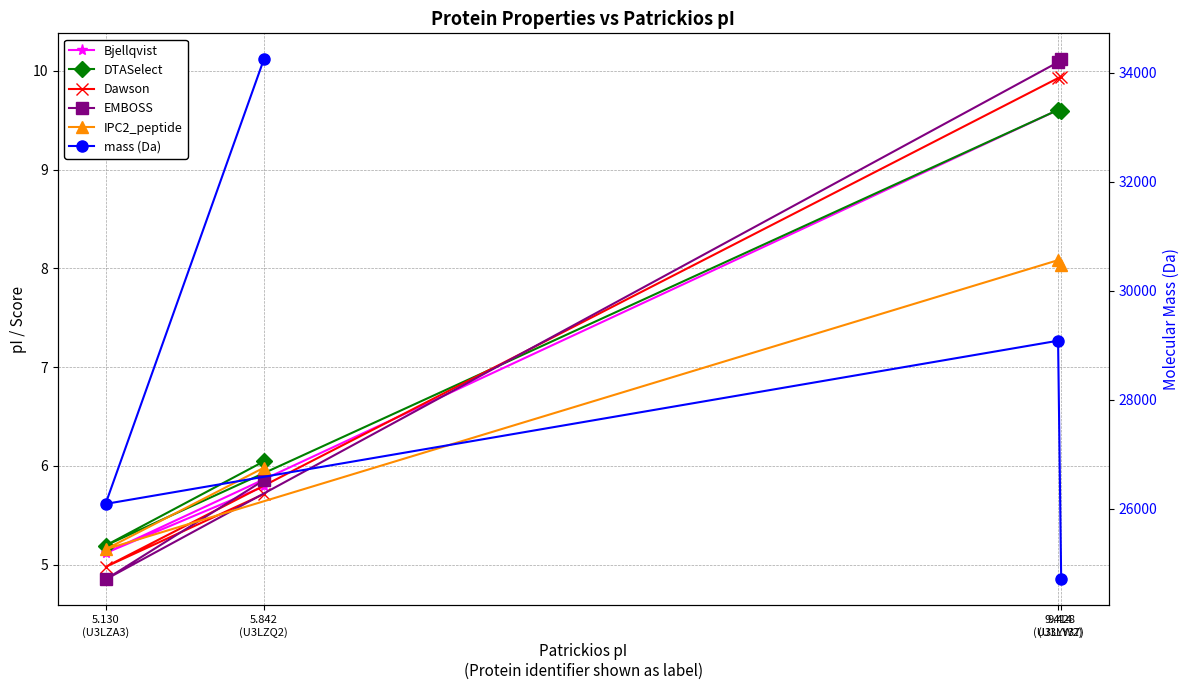

Reading left to right, what are all the values shown in this chart?

Bjellqvist: 9.6	9.6	5.1	5.8
DTASelect: 9.6	9.6	5.2	6.0
Dawson: 9.9	9.9	5.0	5.7
EMBOSS: 10.1	10.1	4.9	5.9
IPC2_peptide: 8.0	8.1	5.2	6.0
mass (Da): 24701.8	29082.4	26087.4	34245.5